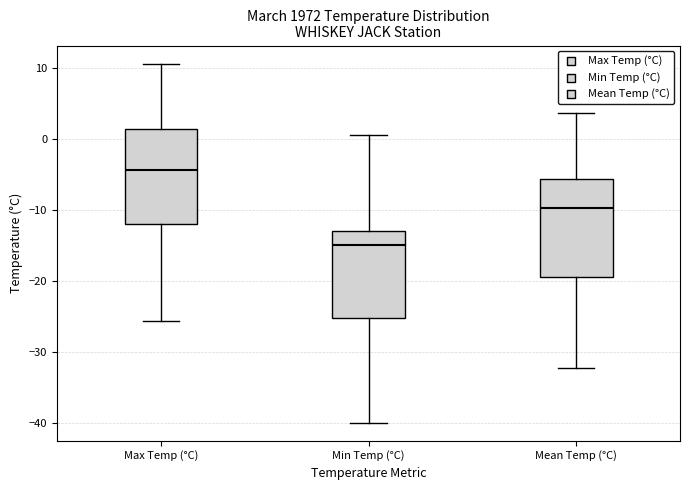

Which box's median line is the lowest?

Min Temp (°C)